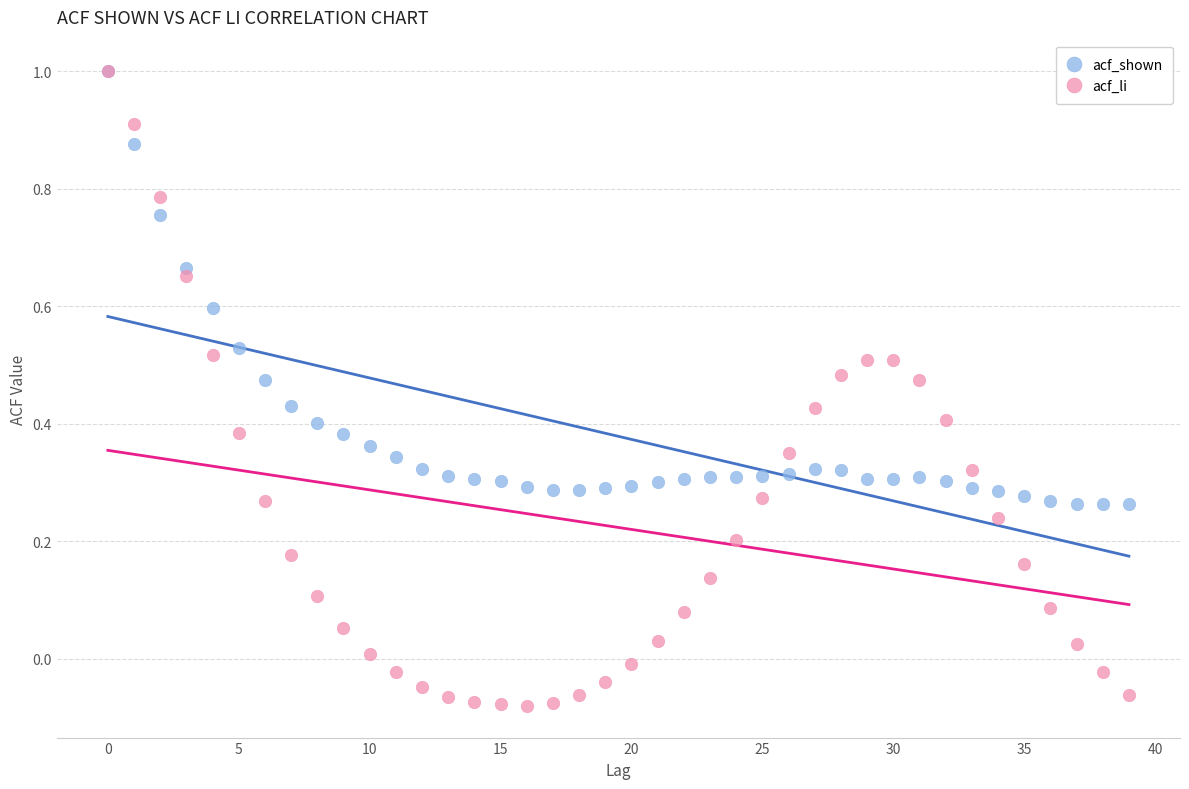

Which series reaches the minimum Y coordinate?

acf_li